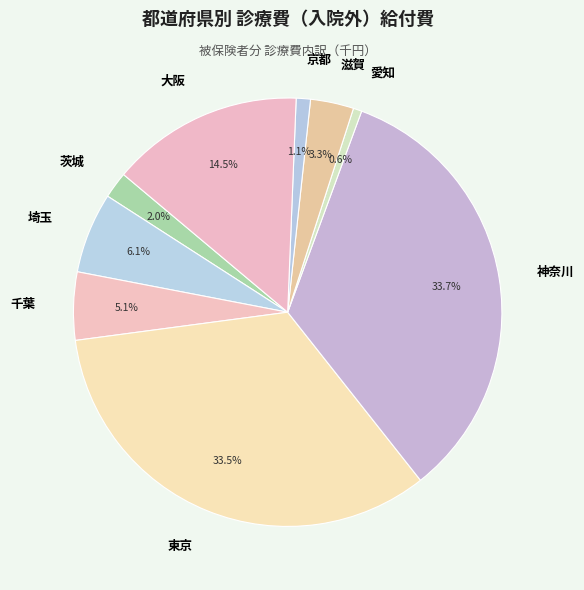

Is it true that 千葉 is 1% of the pie?

False